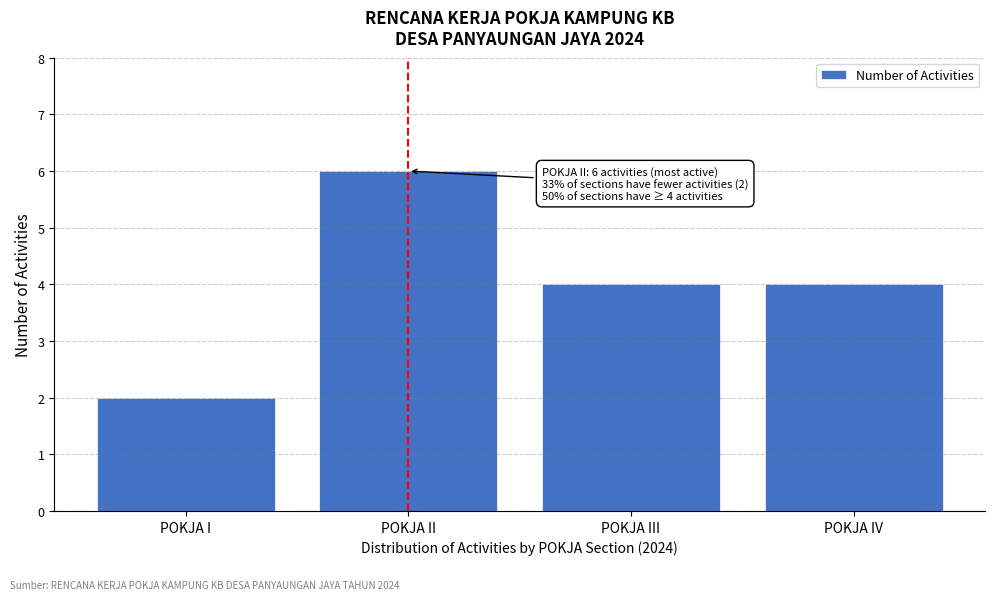

Reading right to left, list all the values displayed in this chart.

4	4	6	2